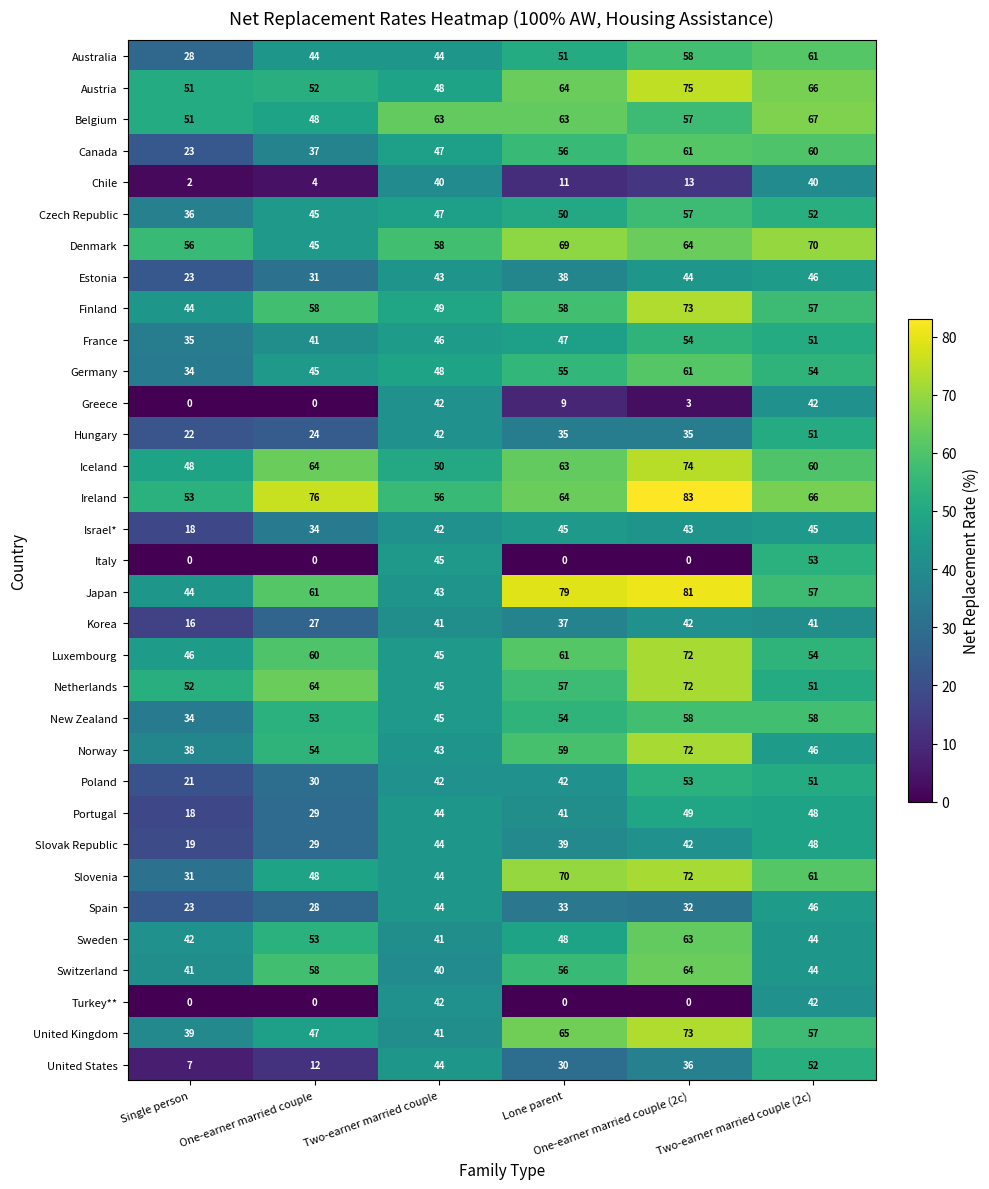

What is the average value of the Estonia series?

38